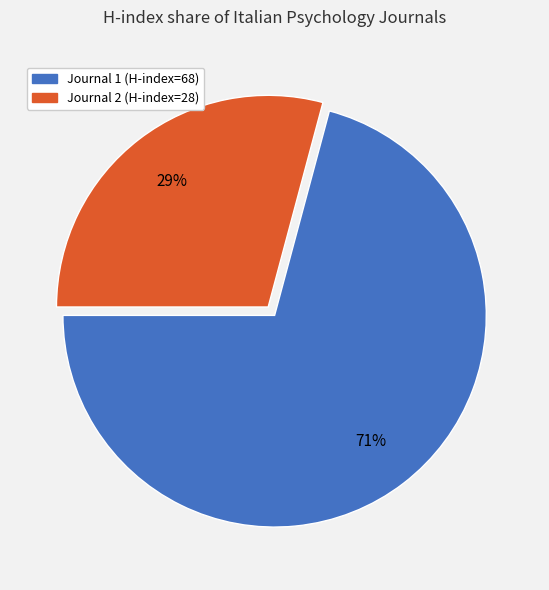

Is there a majority slice in this chart?

Yes